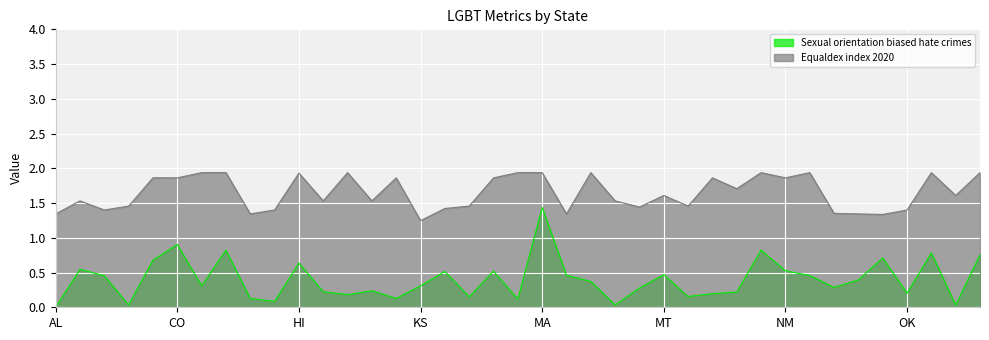

True or false: Sexual orientation biased hate crimes has more than 1 interior local peaks.

True